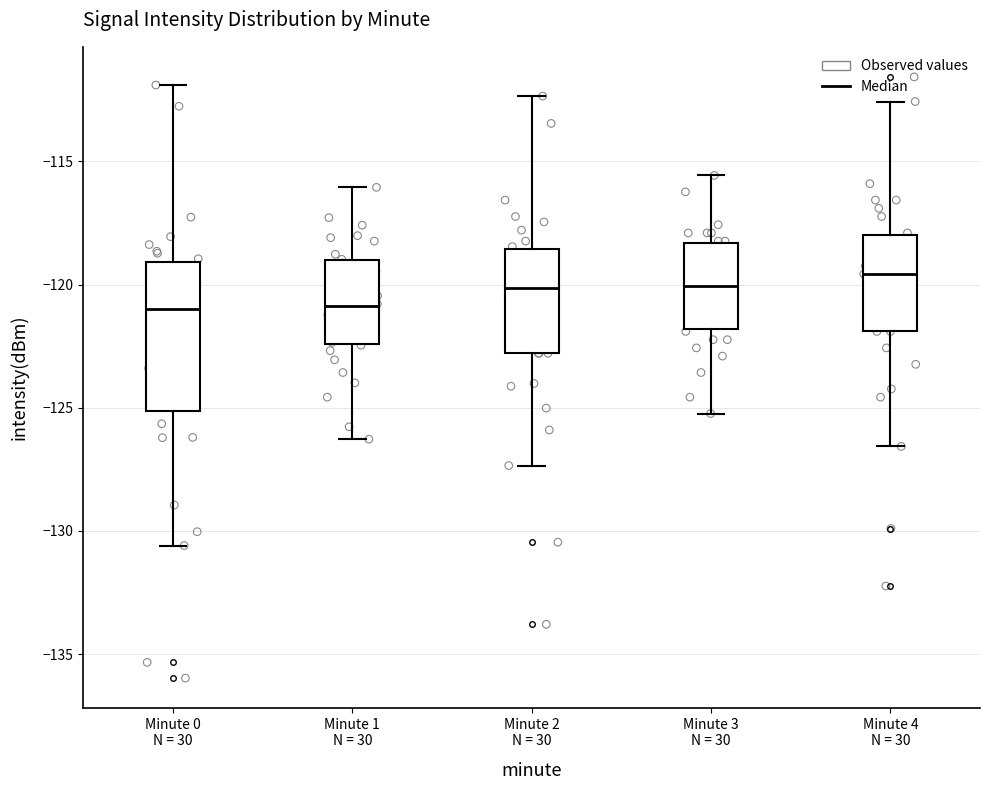

Reading left to right, read every box against the y-axis: the position of its median line, the range the box covers, and the ends of its whiskers. The values are not printed on the chart, so give them approximately, as read against the axis.

Minute 0 N = 30: median -121.0, box -125.0 to -119.0, whiskers -130.5 to -112.0
Minute 1 N = 30: median -121.0, box -122.5 to -119.0, whiskers -126.5 to -116.0
Minute 2 N = 30: median -120.0, box -123.0 to -118.5, whiskers -127.5 to -112.5
Minute 3 N = 30: median -120.0, box -122.0 to -118.5, whiskers -125.0 to -115.5
Minute 4 N = 30: median -119.5, box -122.0 to -118.0, whiskers -126.5 to -112.5